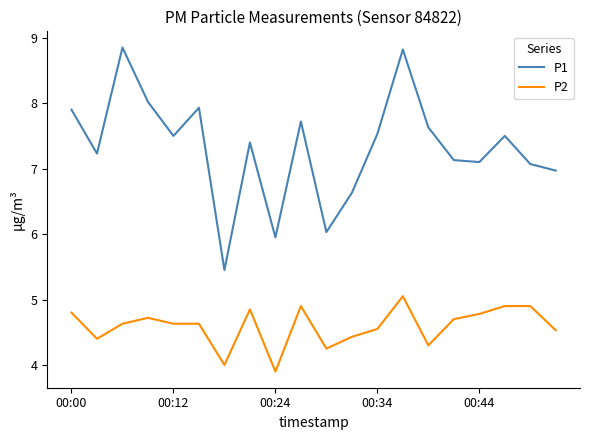

What is the lowest value of the P2 series?

3.9